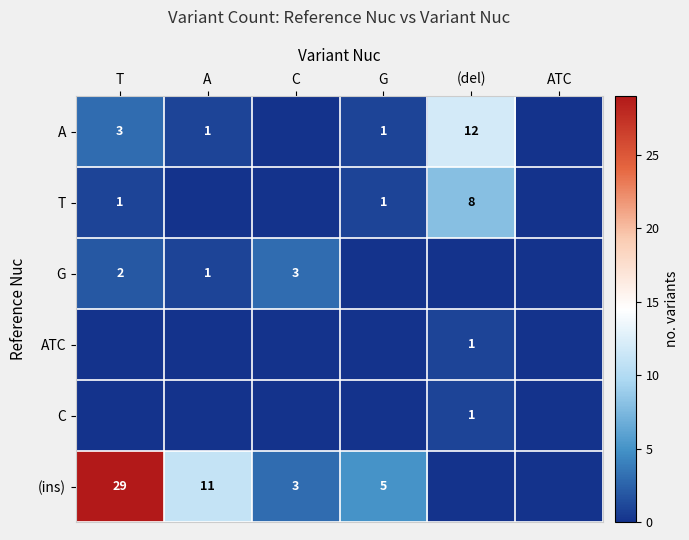

What is the maximum value shown in the chart?

29